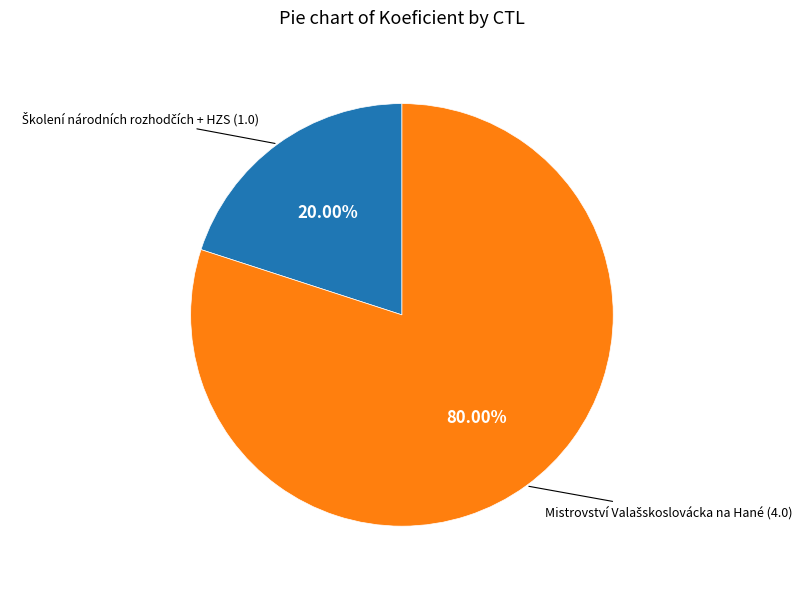

Is there a majority slice in this chart?

Yes